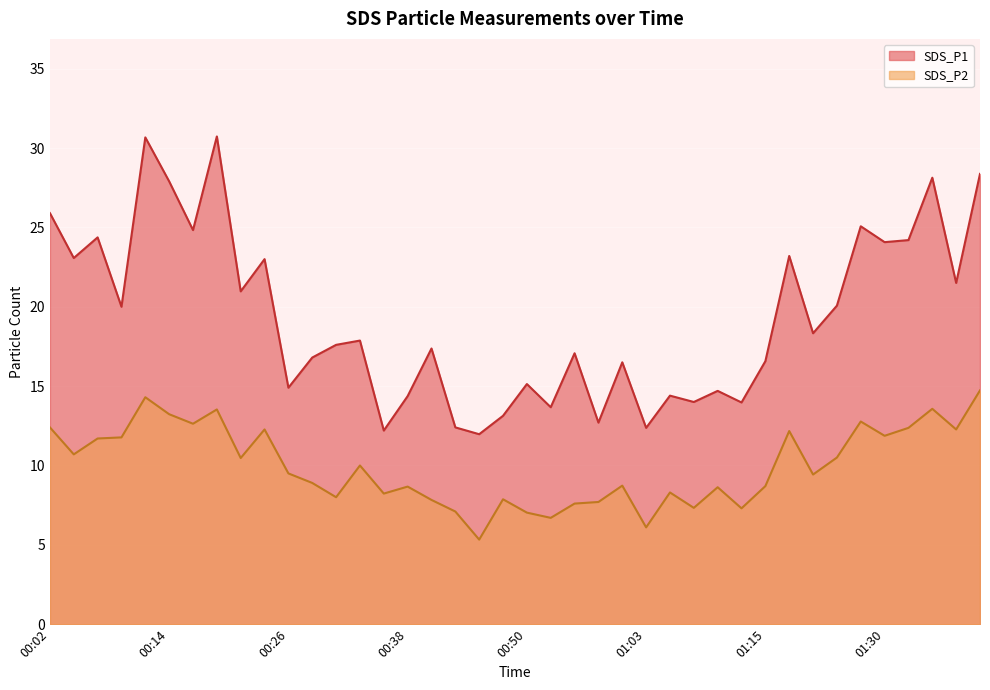

Which series has the largest range (max minus min)?

SDS_P1